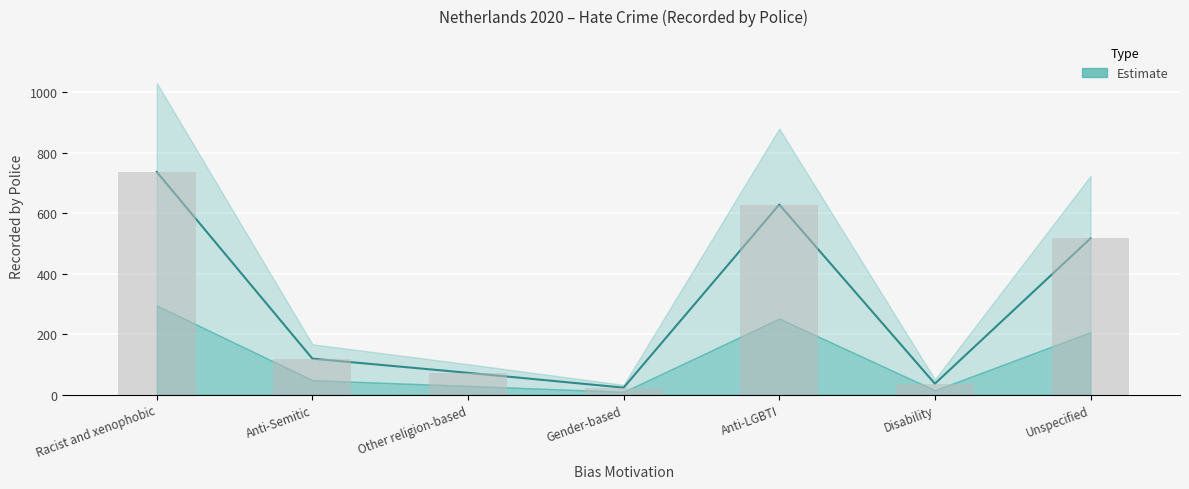

Which label corresponds to the largest value in the chart?

Racist and xenophobic